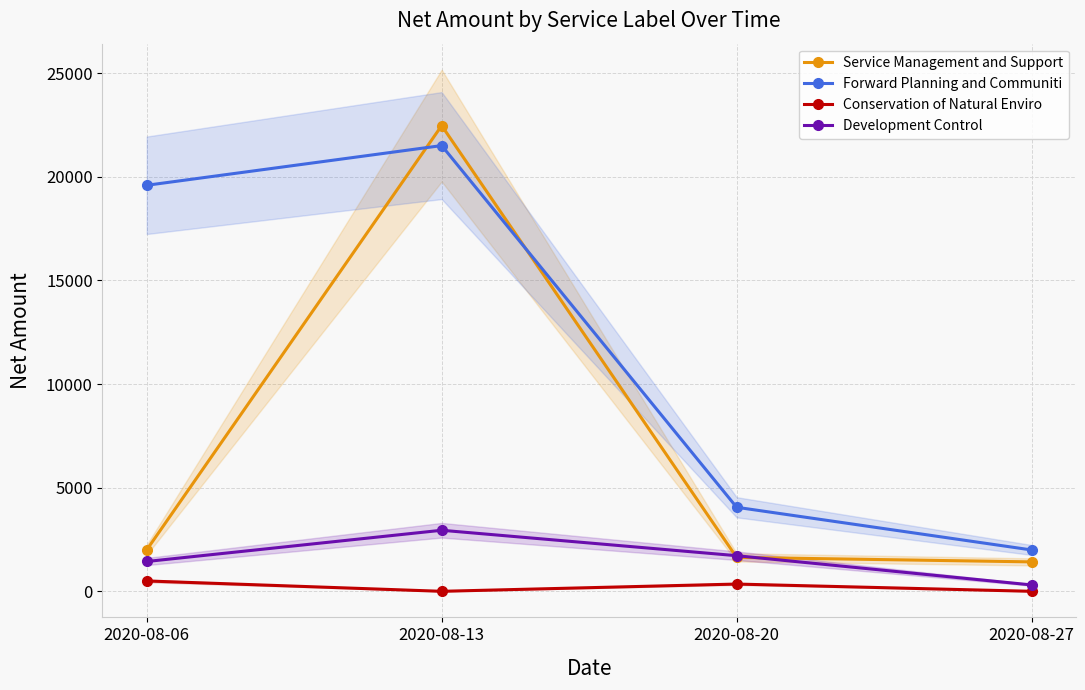

How many lines are shown in the chart?

4